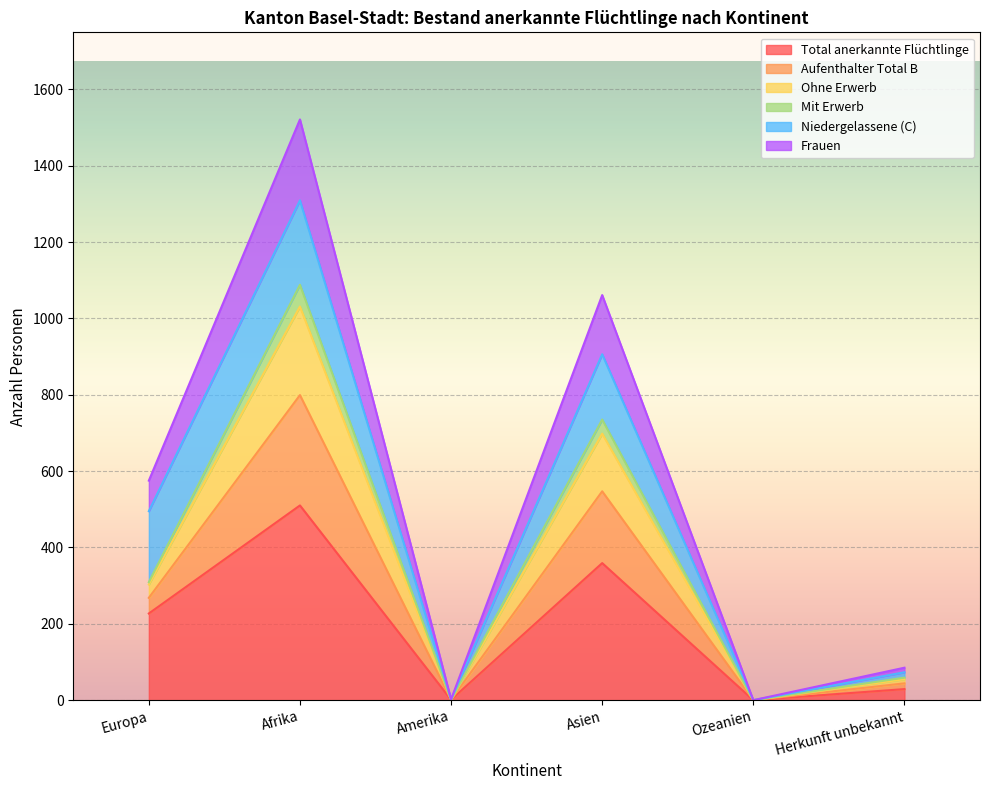

At which label does Total anerkannte Flüchtlinge reach its peak?

Afrika